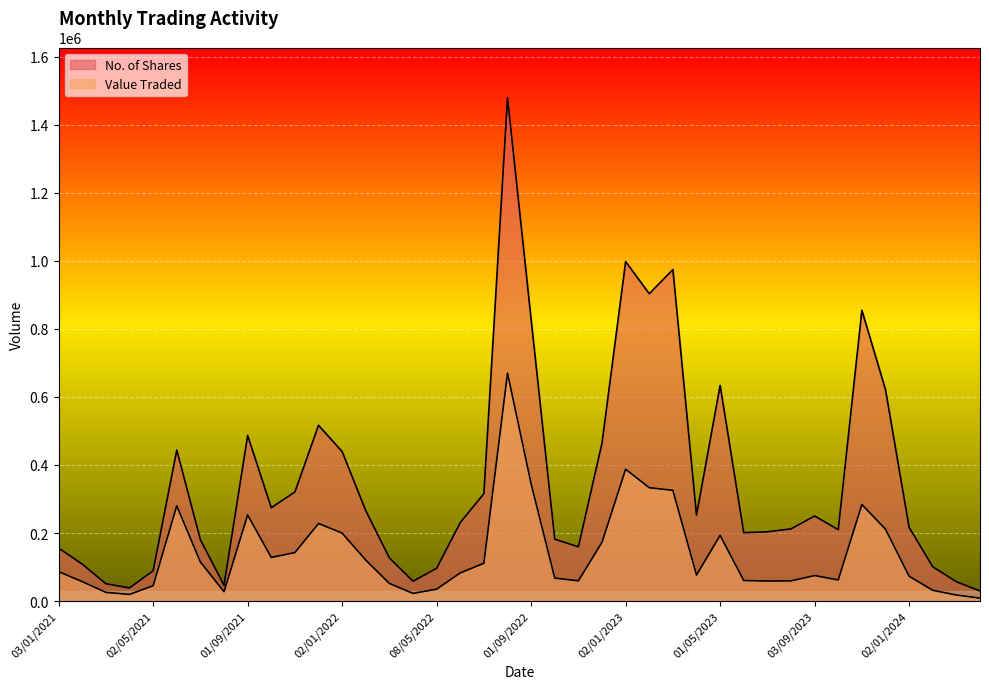

True or false: No. of Shares and Value Traded intersect in this chart.

False